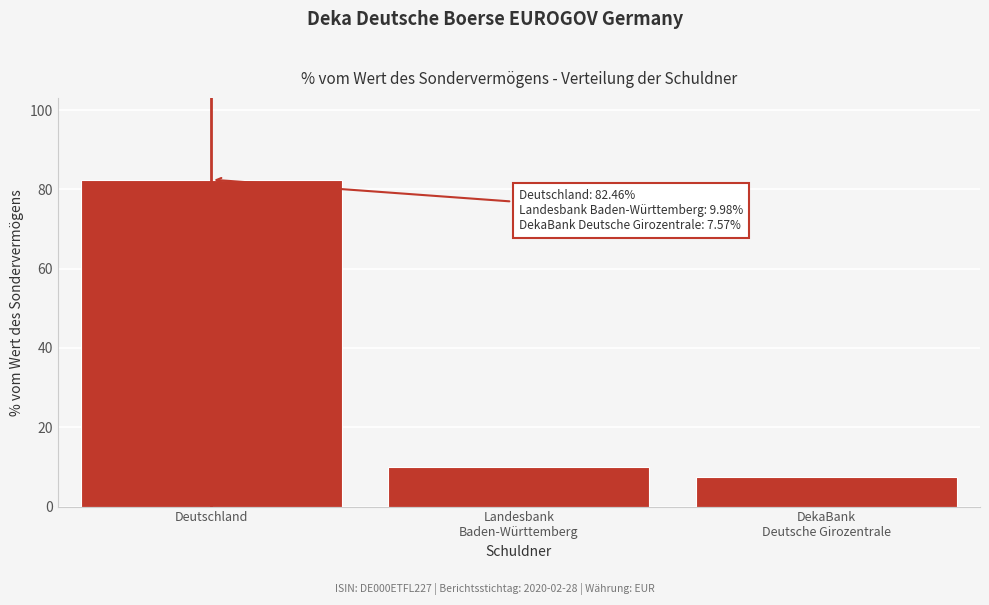

Reading left to right, extract all data points from this chart.

82.5	10.0	7.6